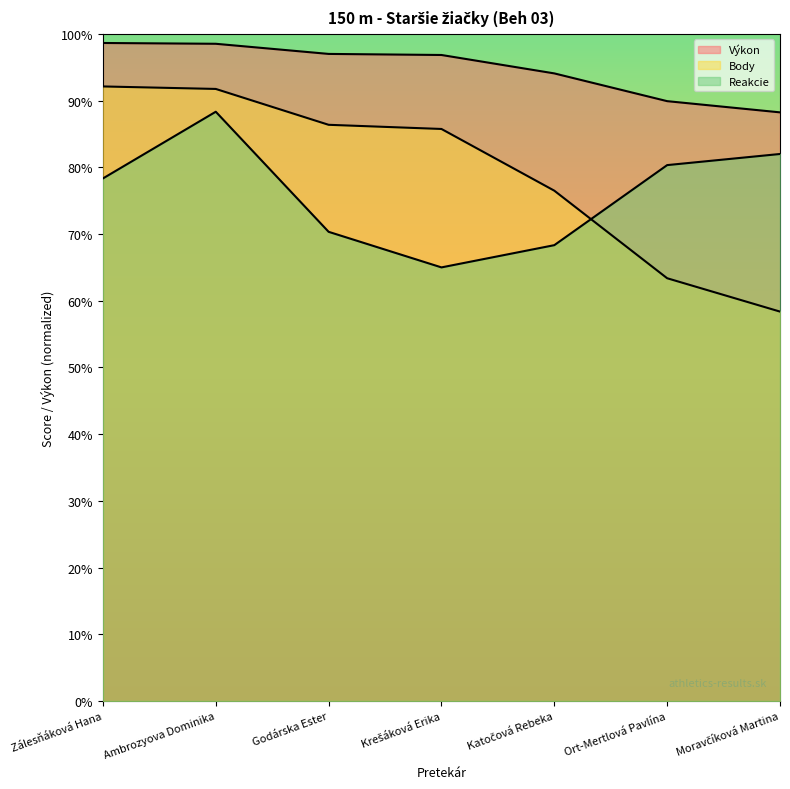

List the labels in order of Reakcie value, largest first.

Ambrozyova Dominika, Moravčíková Martina, Ort-Mertlová Pavlína, Zálesňáková Hana, Godárska Ester, Katočová Rebeka, Krešáková Erika